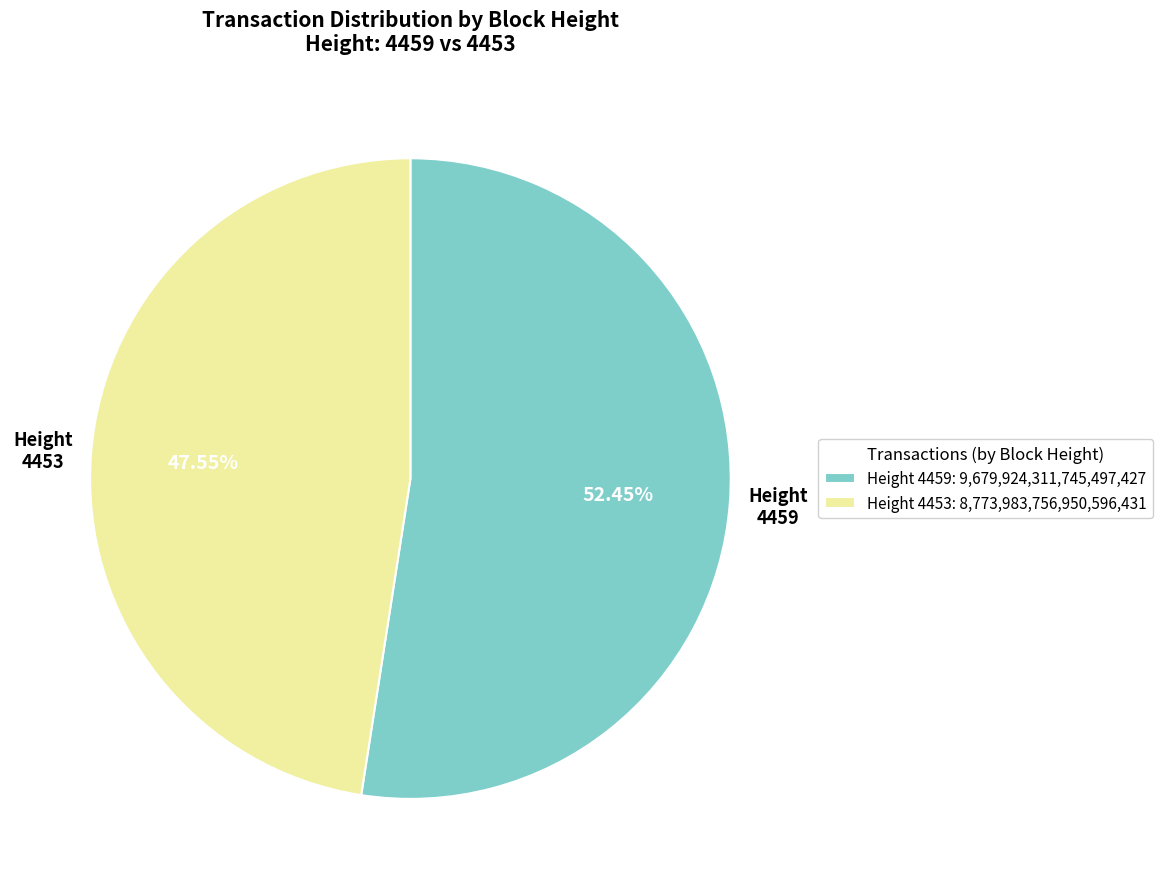

Do Height 4453: 8,773,983,756,950,596,431 and Height 4459: 9,679,924,311,745,497,427 together represent more than half of the pie?

Yes